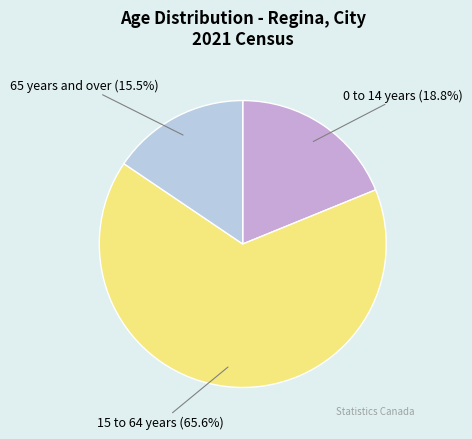

What is the largest slice in the pie chart?

15 to 64 years